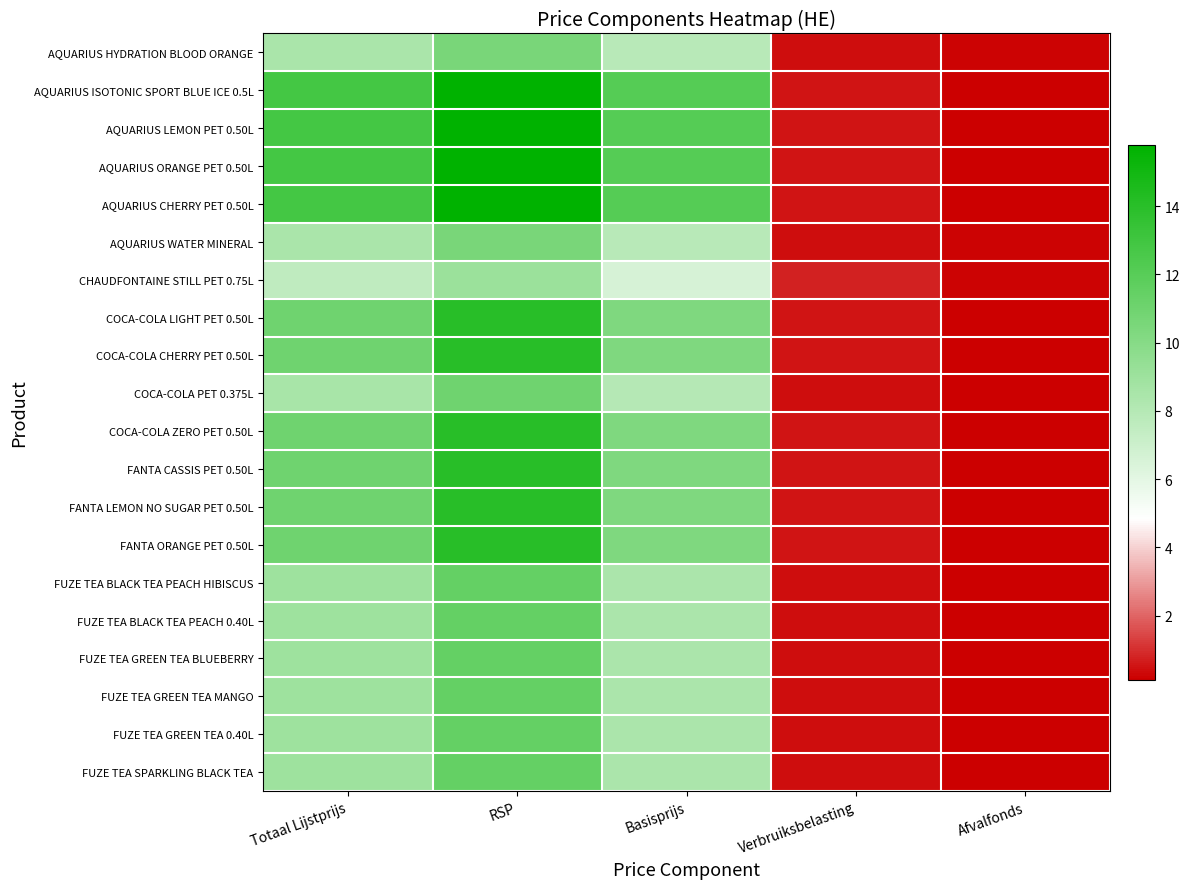

Reading right to left, extract all data points from this chart.

AQUARIUS HYDRATION BLOOD ORANGE: Afvalfonds=0.2	Verbruiksbelasting=0.4	Basisprijs=7.9	RSP=10.6	Totaal Lijstprijs=8.5
AQUARIUS ISOTONIC SPORT BLUE ICE 0.5L: Afvalfonds=0.1	Verbruiksbelasting=0.5	Basisprijs=12.1	RSP=15.8	Totaal Lijstprijs=12.8
AQUARIUS LEMON PET 0.50L: Afvalfonds=0.1	Verbruiksbelasting=0.5	Basisprijs=12.1	RSP=15.8	Totaal Lijstprijs=12.8
AQUARIUS ORANGE PET 0.50L: Afvalfonds=0.1	Verbruiksbelasting=0.5	Basisprijs=12.1	RSP=15.8	Totaal Lijstprijs=12.8
AQUARIUS CHERRY PET 0.50L: Afvalfonds=0.1	Verbruiksbelasting=0.5	Basisprijs=12.1	RSP=15.8	Totaal Lijstprijs=12.8
AQUARIUS WATER MINERAL: Afvalfonds=0.2	Verbruiksbelasting=0.4	Basisprijs=7.9	RSP=10.6	Totaal Lijstprijs=8.5
CHAUDFONTAINE STILL PET 0.75L: Afvalfonds=0.2	Verbruiksbelasting=0.8	Basisprijs=6.6	RSP=9.1	Totaal Lijstprijs=7.6
COCA-COLA LIGHT PET 0.50L: Afvalfonds=0.1	Verbruiksbelasting=0.5	Basisprijs=10.3	RSP=14.1	Totaal Lijstprijs=11.0
COCA-COLA CHERRY PET 0.50L: Afvalfonds=0.1	Verbruiksbelasting=0.5	Basisprijs=10.3	RSP=14.1	Totaal Lijstprijs=11.0
COCA-COLA PET 0.375L: Afvalfonds=0.1	Verbruiksbelasting=0.4	Basisprijs=8.0	RSP=11.0	Totaal Lijstprijs=8.5
COCA-COLA ZERO PET 0.50L: Afvalfonds=0.1	Verbruiksbelasting=0.5	Basisprijs=10.3	RSP=14.1	Totaal Lijstprijs=11.0
FANTA CASSIS PET 0.50L: Afvalfonds=0.1	Verbruiksbelasting=0.5	Basisprijs=10.3	RSP=14.1	Totaal Lijstprijs=11.0
FANTA LEMON NO SUGAR PET 0.50L: Afvalfonds=0.1	Verbruiksbelasting=0.5	Basisprijs=10.3	RSP=14.1	Totaal Lijstprijs=11.0
FANTA ORANGE PET 0.50L: Afvalfonds=0.1	Verbruiksbelasting=0.5	Basisprijs=10.3	RSP=14.1	Totaal Lijstprijs=11.0
FUZE TEA BLACK TEA PEACH HIBISCUS: Afvalfonds=0.1	Verbruiksbelasting=0.4	Basisprijs=8.4	RSP=11.5	Totaal Lijstprijs=8.9
FUZE TEA BLACK TEA PEACH 0.40L: Afvalfonds=0.1	Verbruiksbelasting=0.4	Basisprijs=8.4	RSP=11.5	Totaal Lijstprijs=8.9
FUZE TEA GREEN TEA BLUEBERRY: Afvalfonds=0.1	Verbruiksbelasting=0.4	Basisprijs=8.4	RSP=11.5	Totaal Lijstprijs=8.9
FUZE TEA GREEN TEA MANGO: Afvalfonds=0.1	Verbruiksbelasting=0.4	Basisprijs=8.4	RSP=11.5	Totaal Lijstprijs=8.9
FUZE TEA GREEN TEA 0.40L: Afvalfonds=0.1	Verbruiksbelasting=0.4	Basisprijs=8.4	RSP=11.5	Totaal Lijstprijs=8.9
FUZE TEA SPARKLING BLACK TEA: Afvalfonds=0.1	Verbruiksbelasting=0.4	Basisprijs=8.4	RSP=11.5	Totaal Lijstprijs=8.9